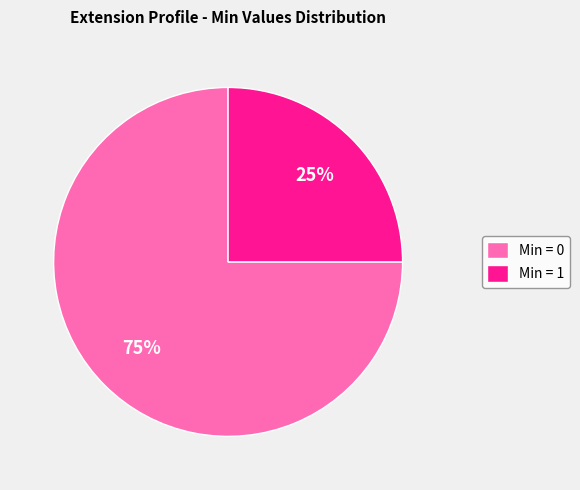

Is the sum of Min = 1 and Min = 0 greater than half?

Yes